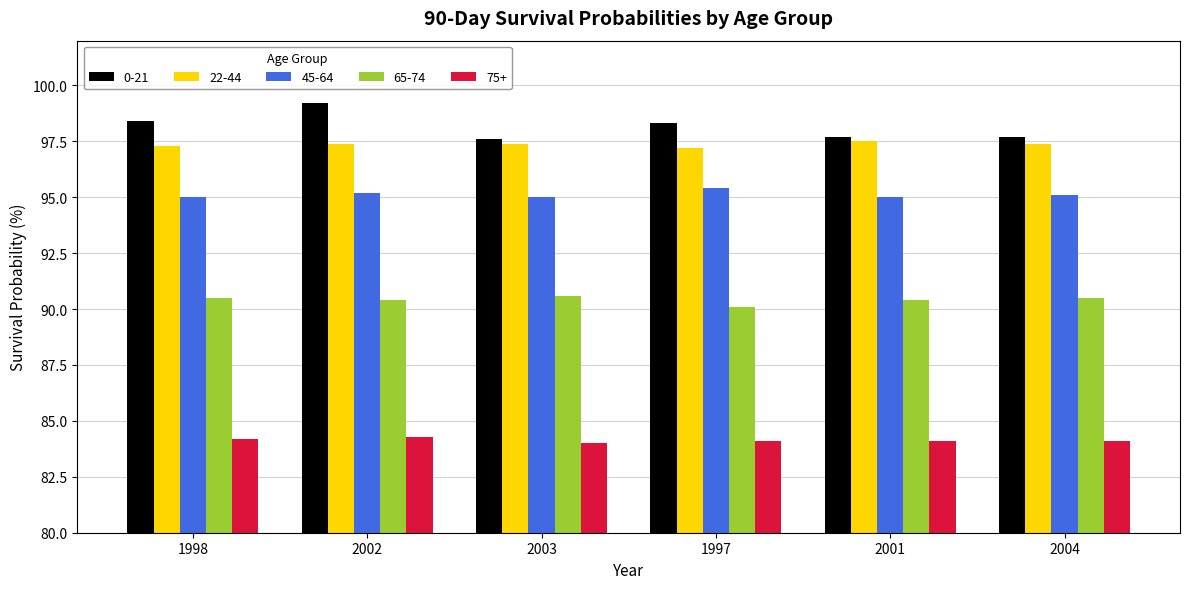

List the series in order of their peak value, lowest first.

75+, 65-74, 45-64, 22-44, 0-21